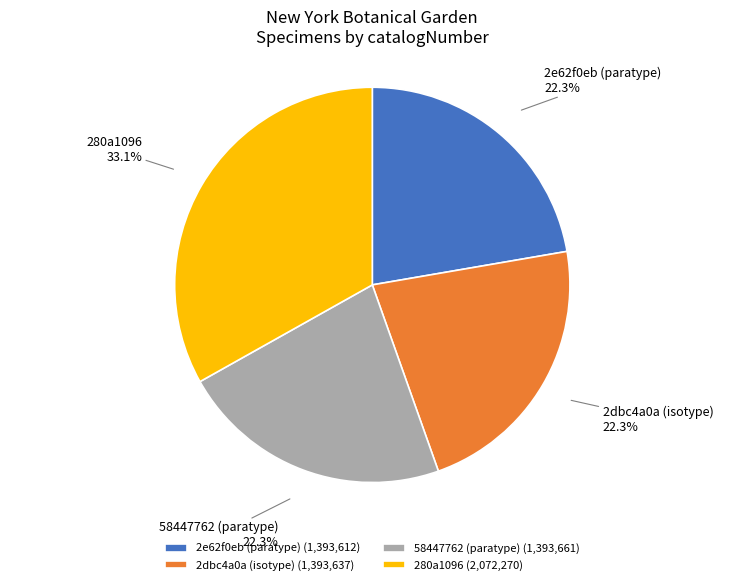

Between 280a1096 and 2e62f0eb (paratype), which is larger?

280a1096